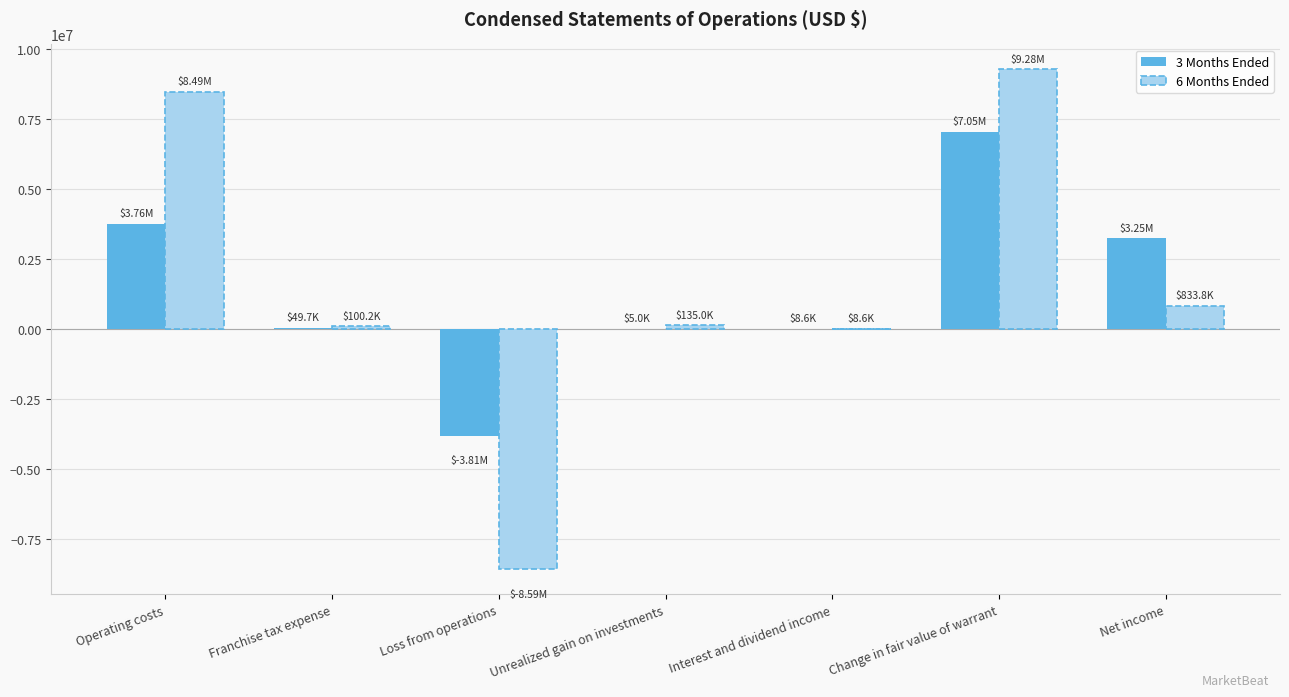

Count the number of data series in this chart.

2